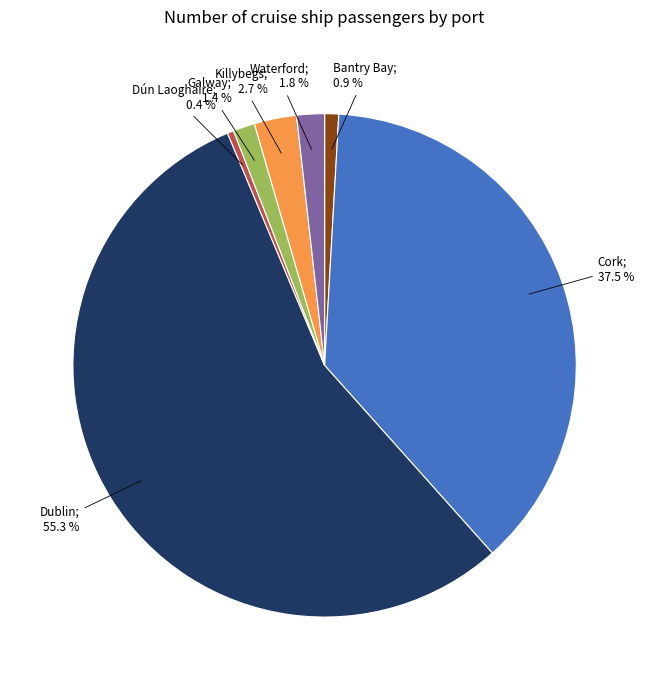

Is there a majority slice in this chart?

Yes